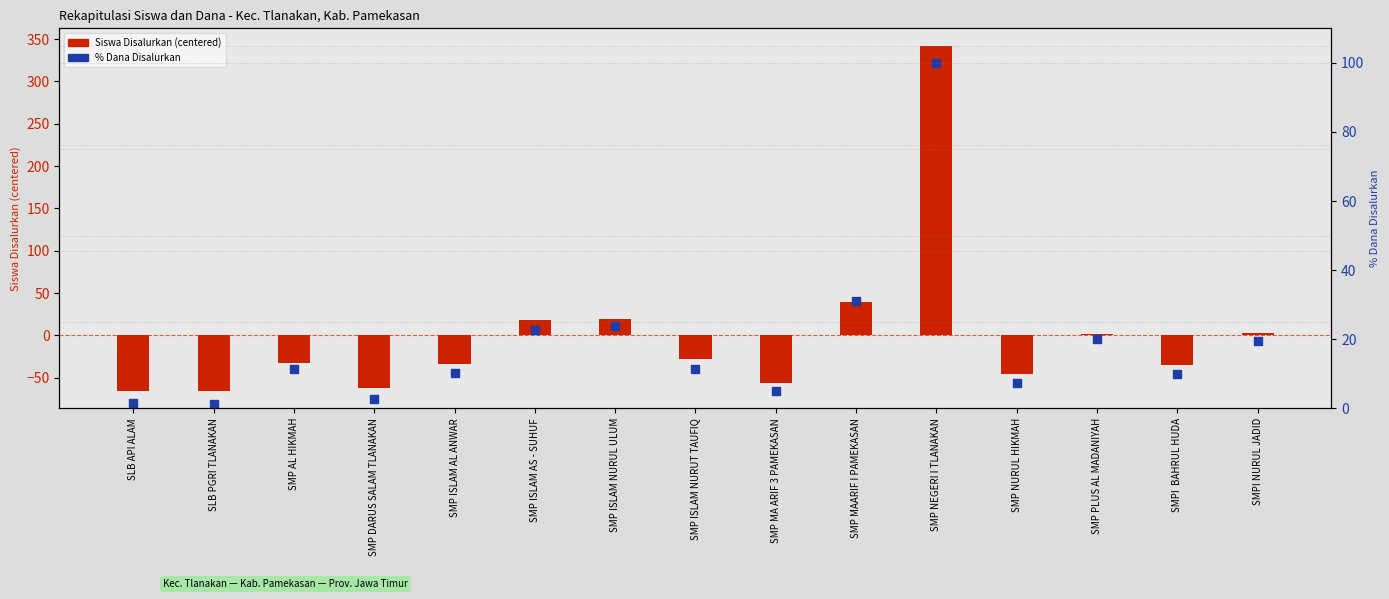

At how many categories does at least one series exceed 221?

1